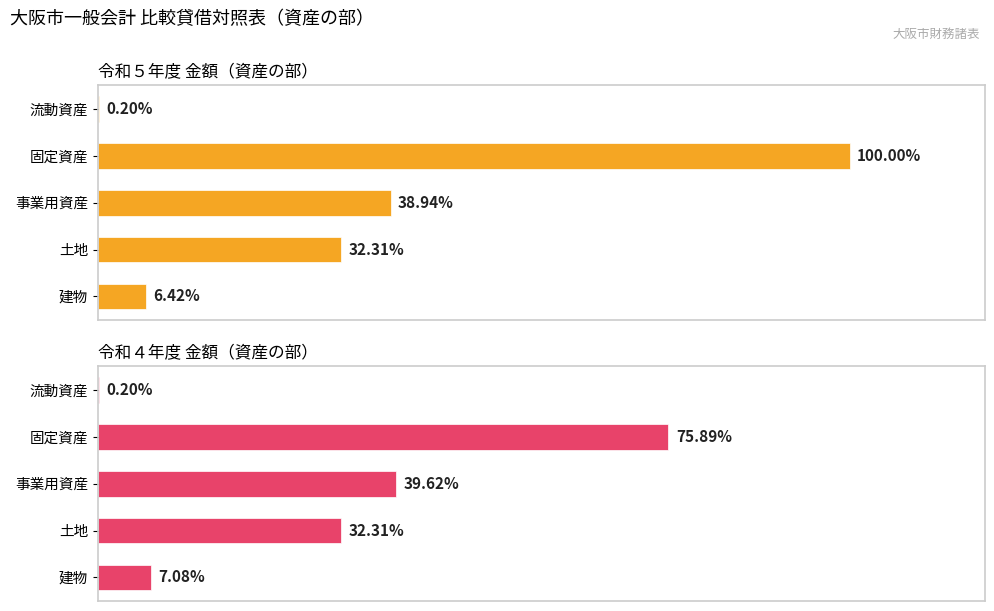

How many bars are there in total?

10